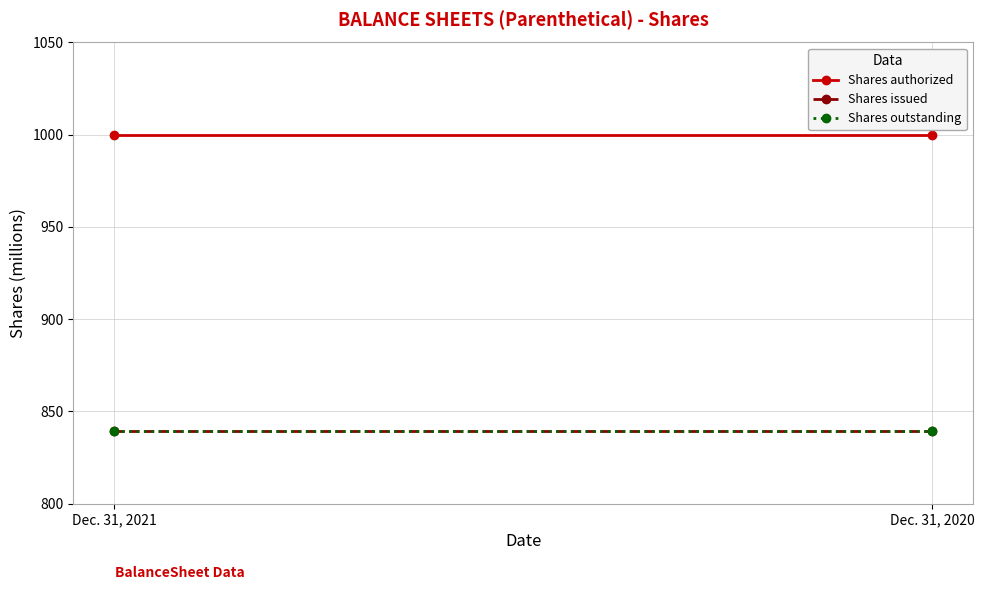

The Shares outstanding series shows 1510.2 at Dec. 31, 2020. True or false?

False